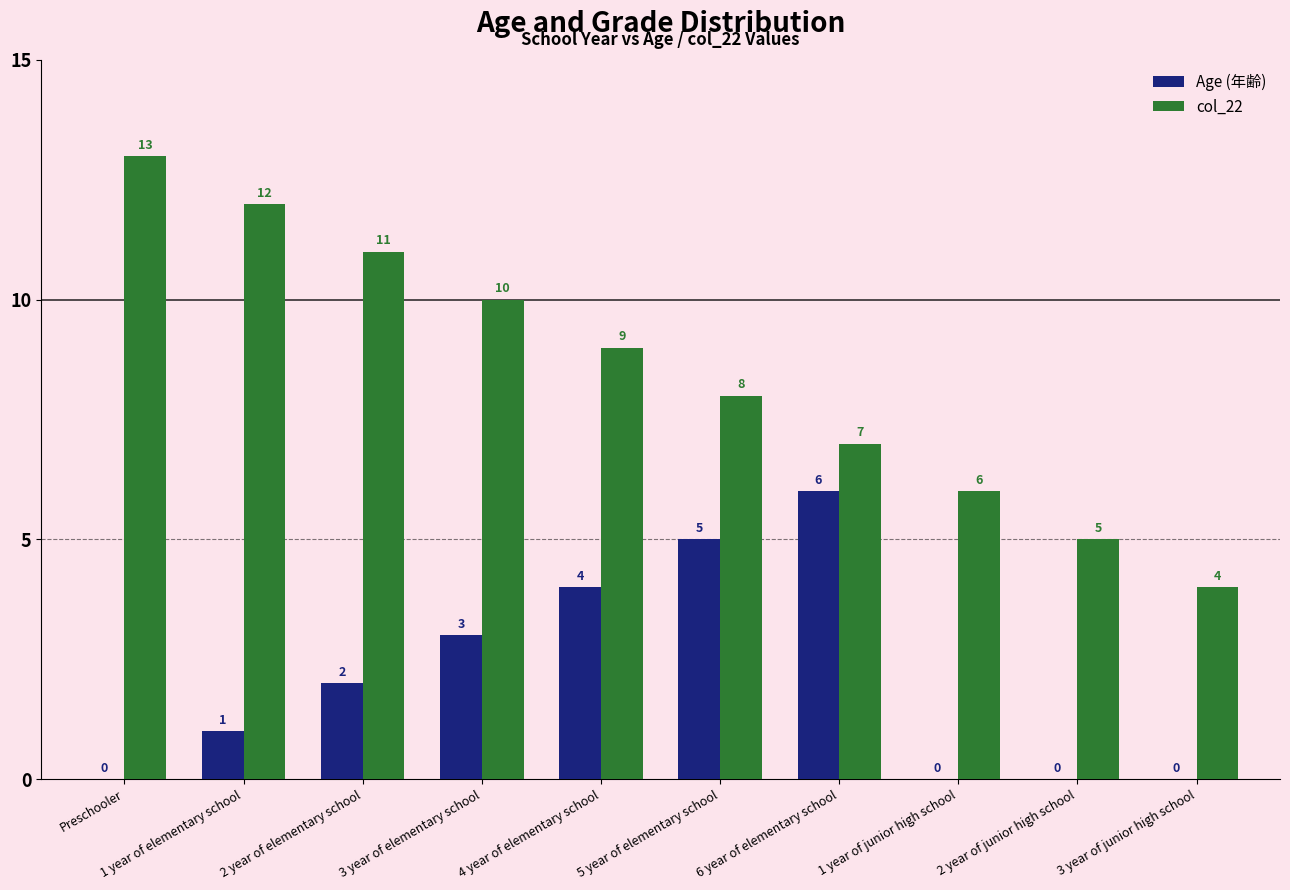

The Age (年齢) series shows 5 at 5 year of elementary school. True or false?

True